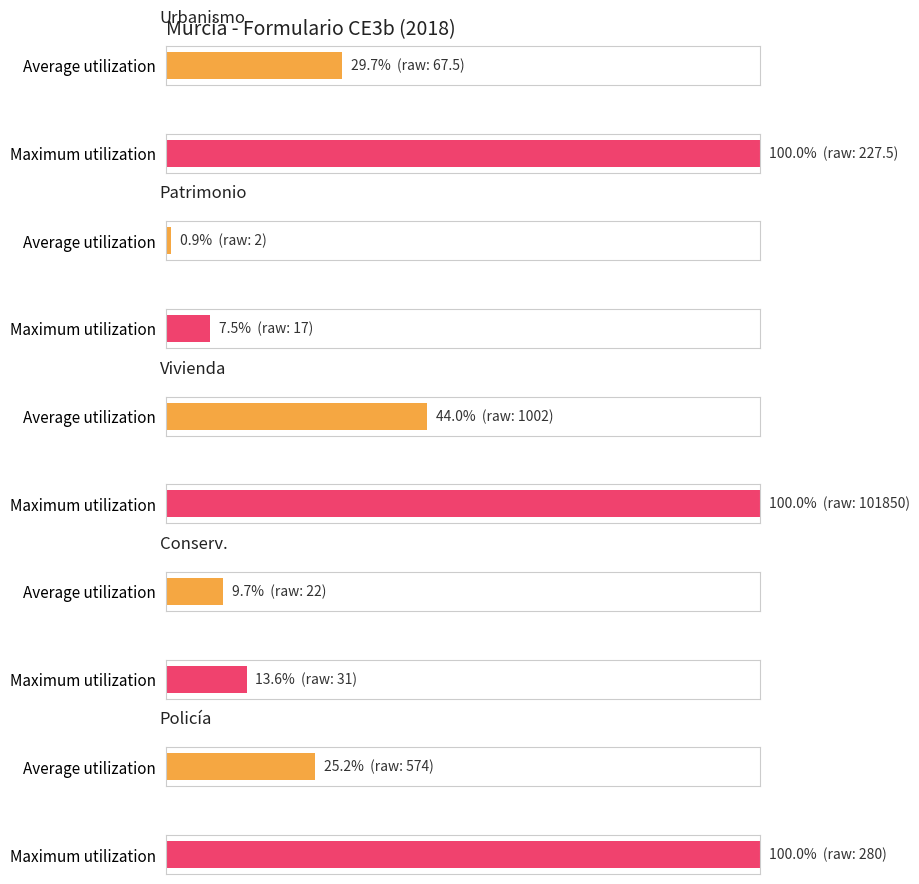

How many data points does each series have?

10